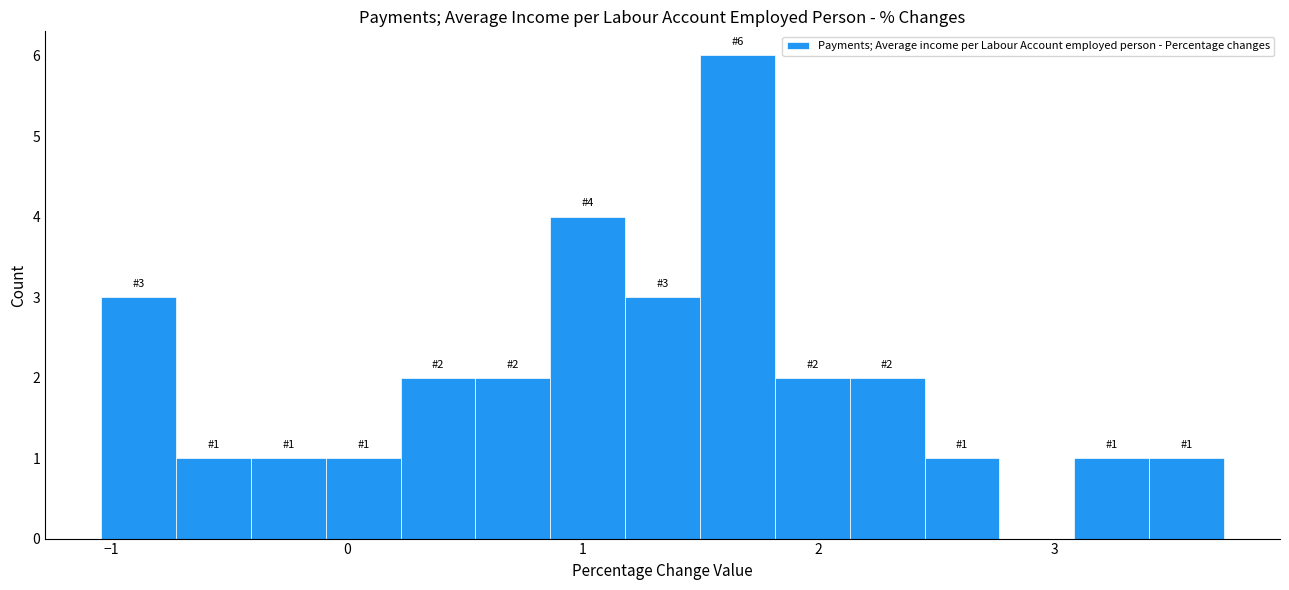

Read against the x-axis, roughly where is the centre of the tallest bar?

1.7